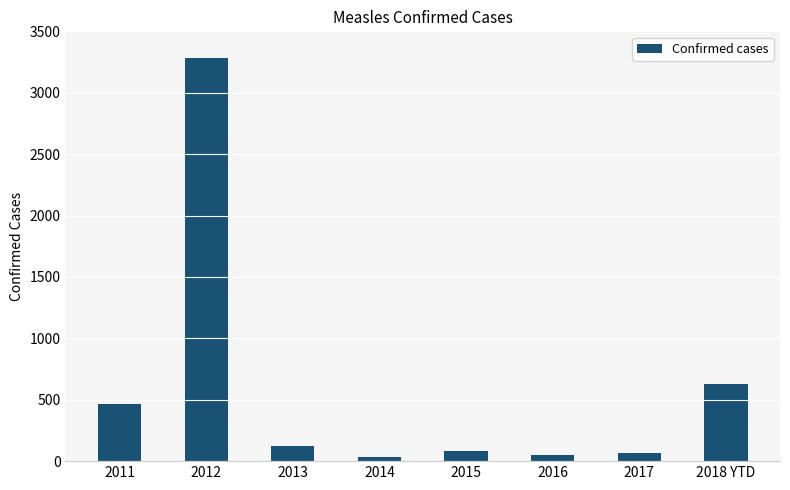

The value at 2012 is 4296. True or false?

False